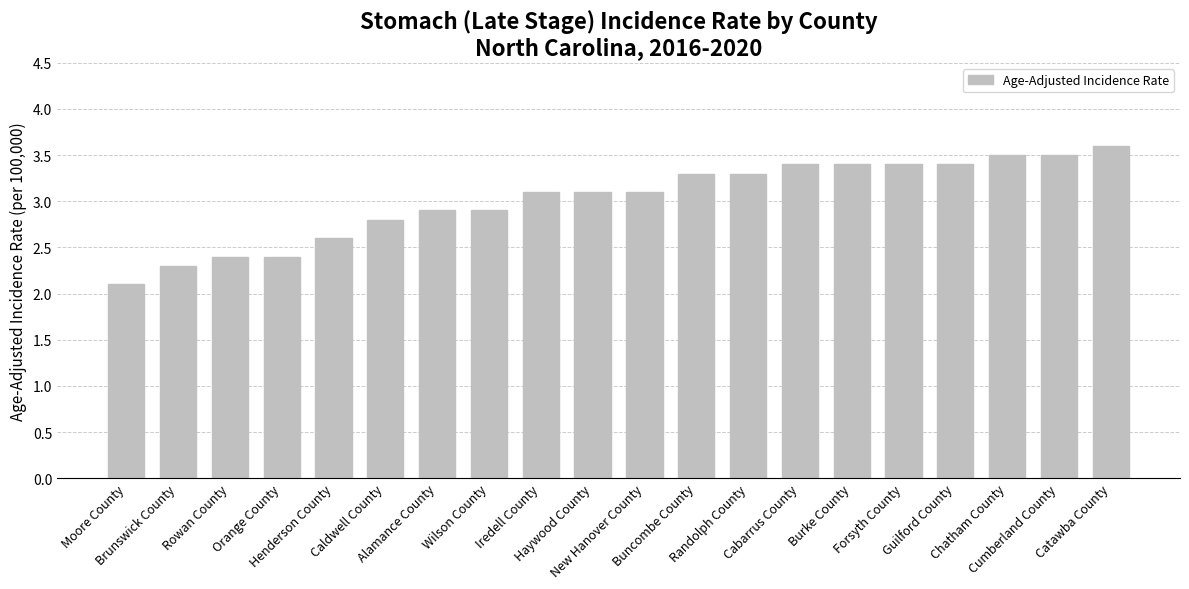

What is the sum of all values?

60.5